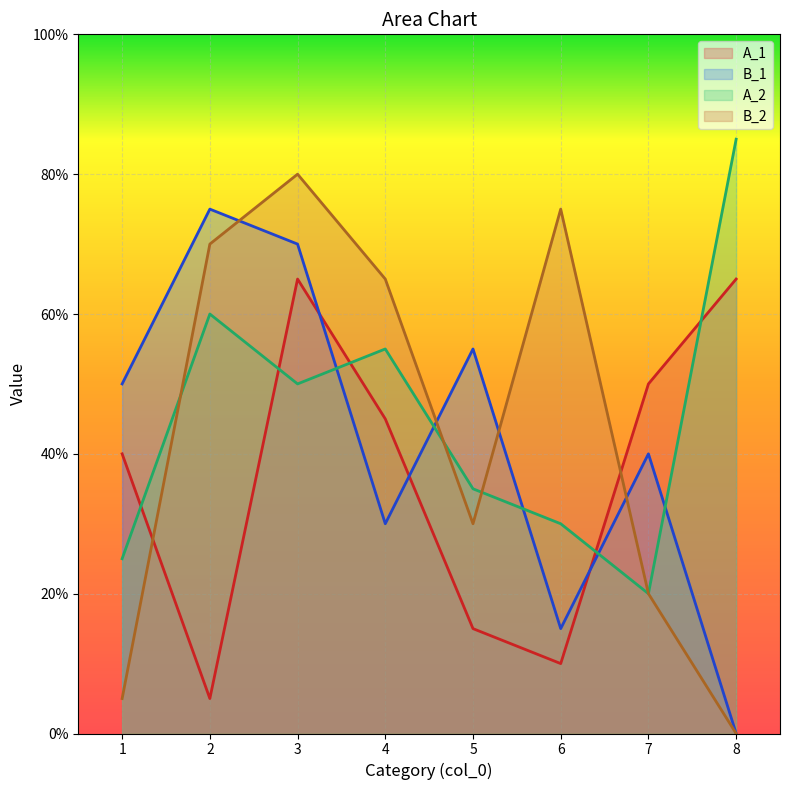

In A_2, how many points are higher than both neighbors (excluding endpoints)?

2